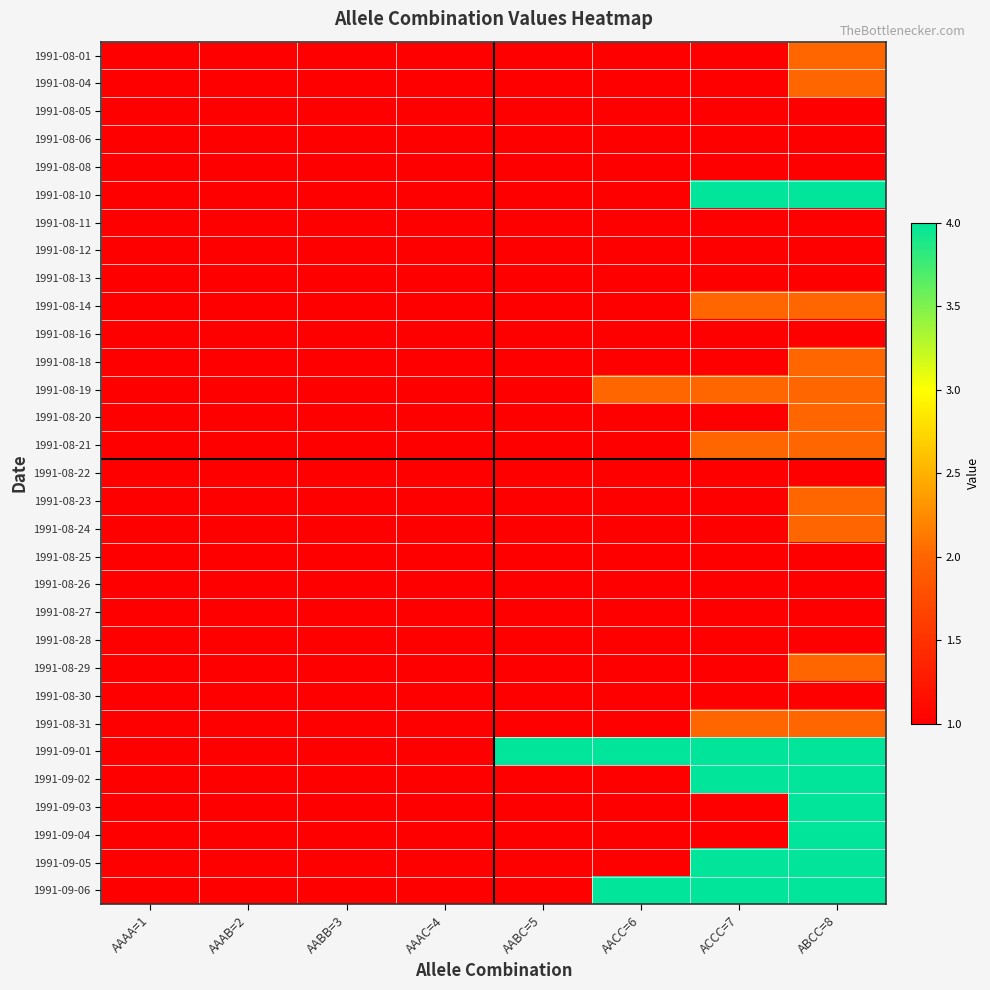

At AABB=3, list the series in order from smallest to largest.

1991-08-01, 1991-08-04, 1991-08-05, 1991-08-06, 1991-08-08, 1991-08-10, 1991-08-11, 1991-08-12, 1991-08-13, 1991-08-14, 1991-08-16, 1991-08-18, 1991-08-19, 1991-08-20, 1991-08-21, 1991-08-22, 1991-08-23, 1991-08-24, 1991-08-25, 1991-08-26, 1991-08-27, 1991-08-28, 1991-08-29, 1991-08-30, 1991-08-31, 1991-09-01, 1991-09-02, 1991-09-03, 1991-09-04, 1991-09-05, 1991-09-06